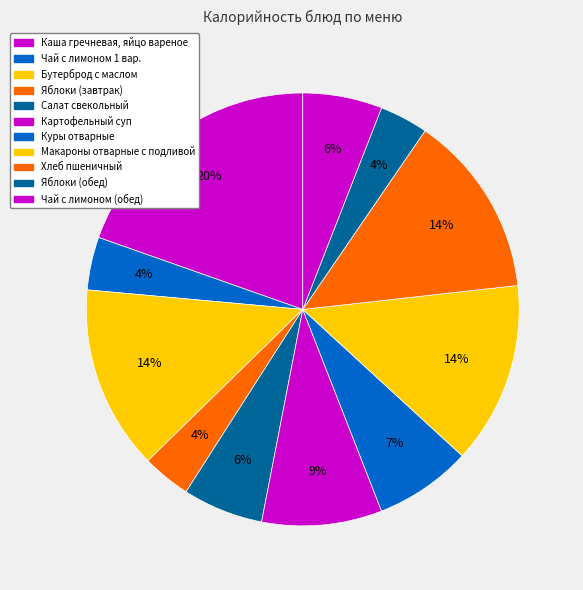

Rank the categories by value from lowest to highest.

Яблоки (завтрак), Яблоки (обед), Чай с лимоном 1 вар., Чай с лимоном (обед), Салат свекольный, Куры отварные, Картофельный суп, Макароны отварные с подливой, Хлеб пшеничный, Бутерброд с маслом, Каша гречневая, яйцо вареное